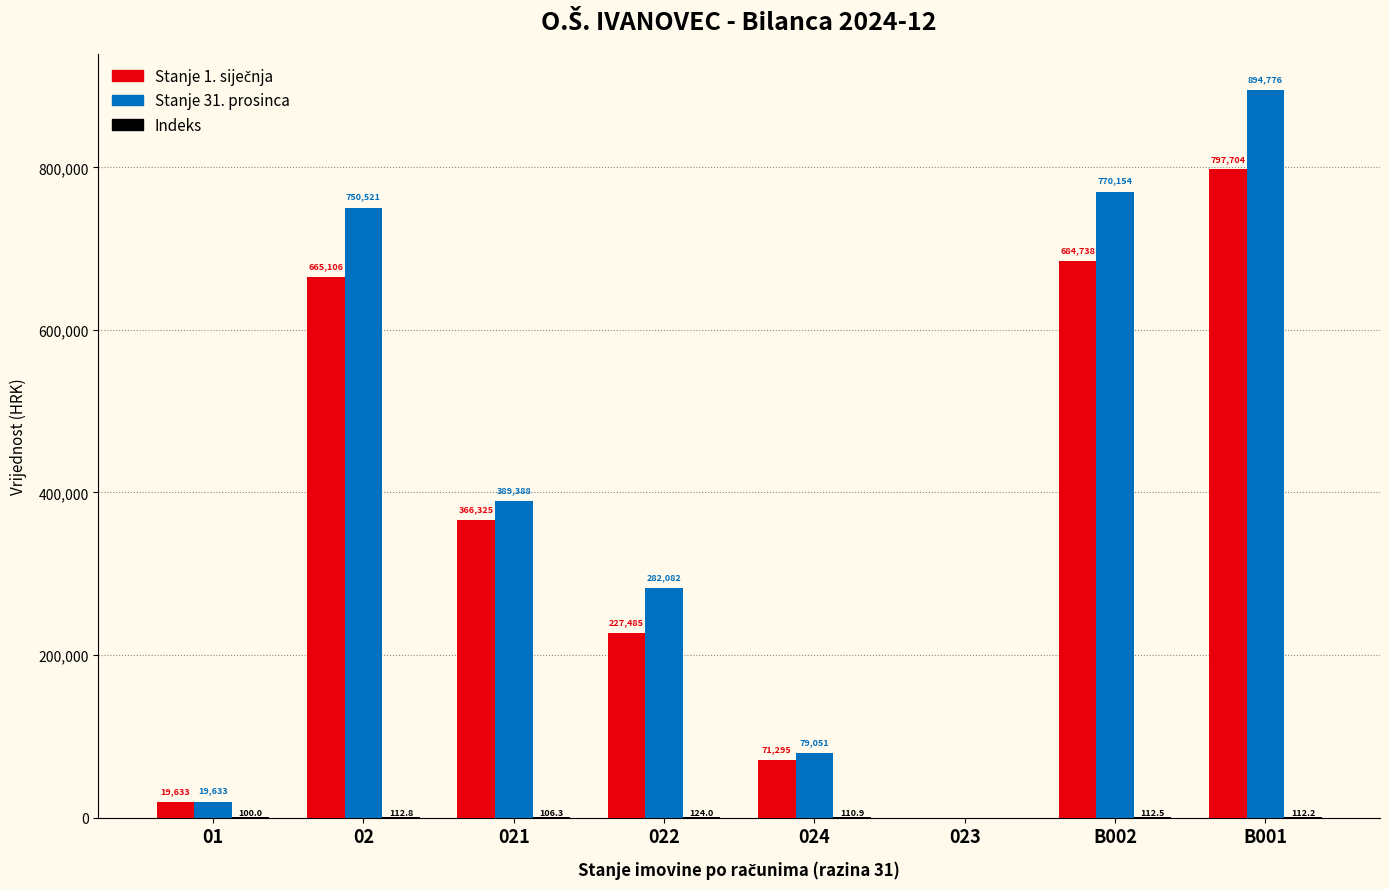

The Stanje 31. prosinca series shows 442876.8 at 02. True or false?

False